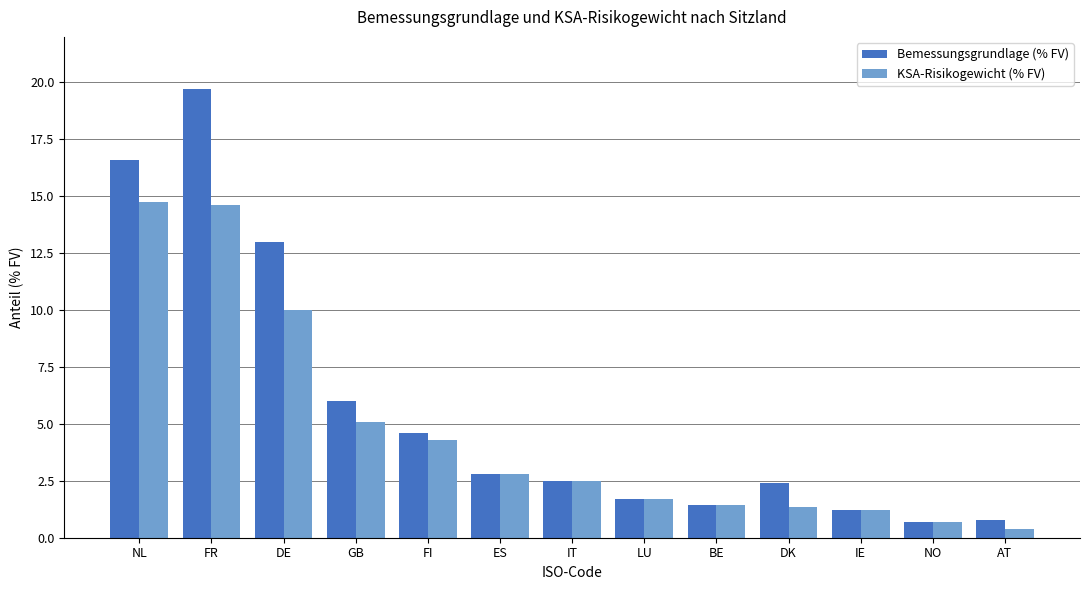

What is the minimum value shown in the chart?

0.4